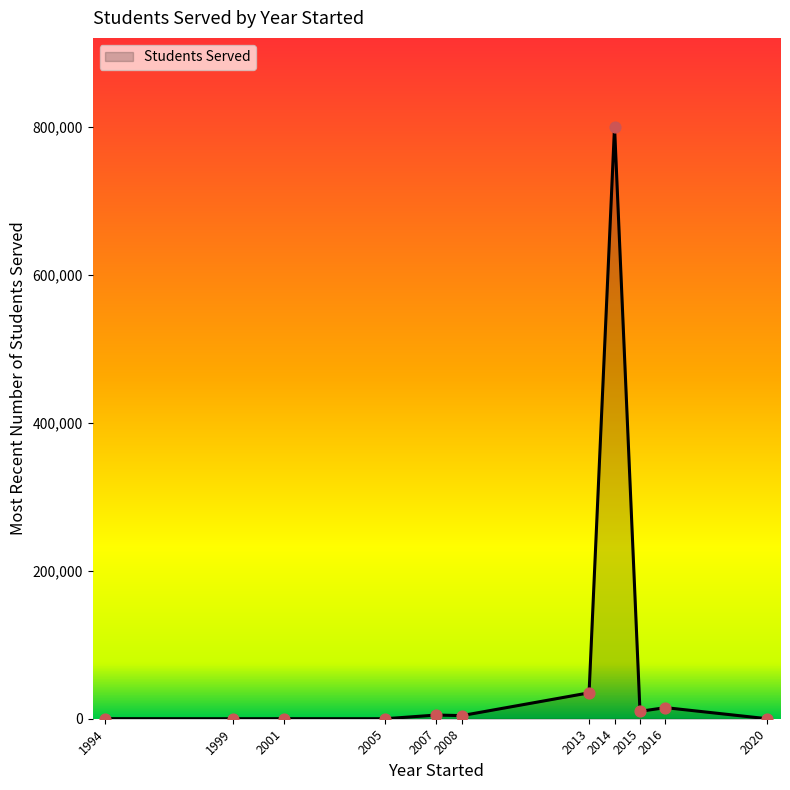

Which has a higher value, 2005 or 2013?

2013